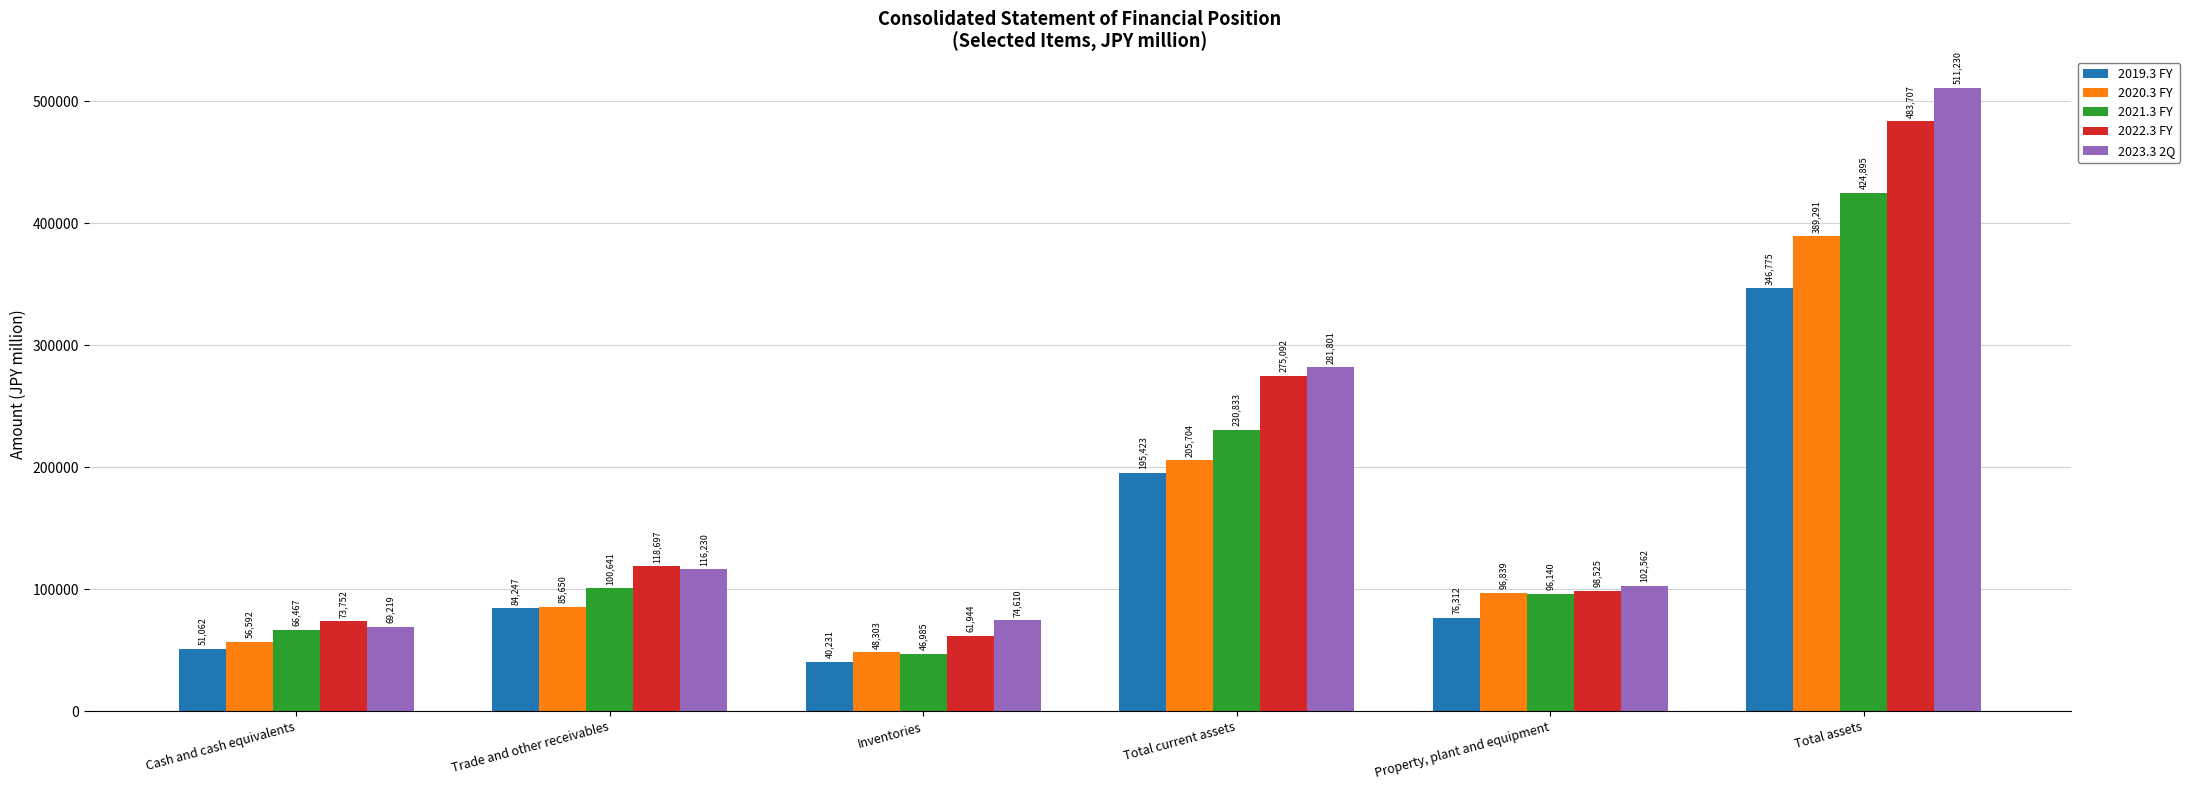

What are all the series names shown in the legend?

2019.3 FY, 2020.3 FY, 2021.3 FY, 2022.3 FY, 2023.3 2Q